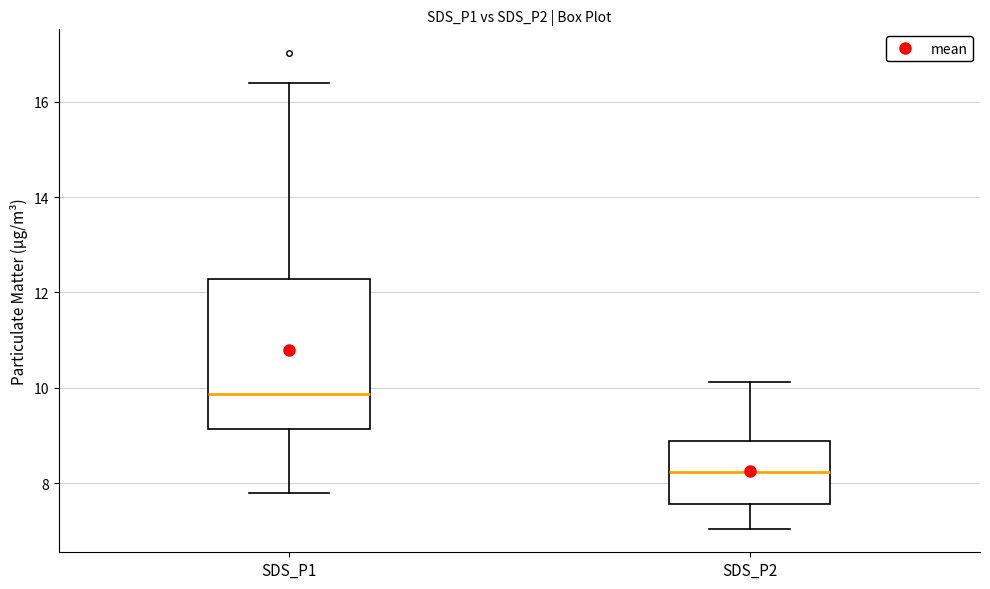

Which box has the highest median line?

SDS_P1